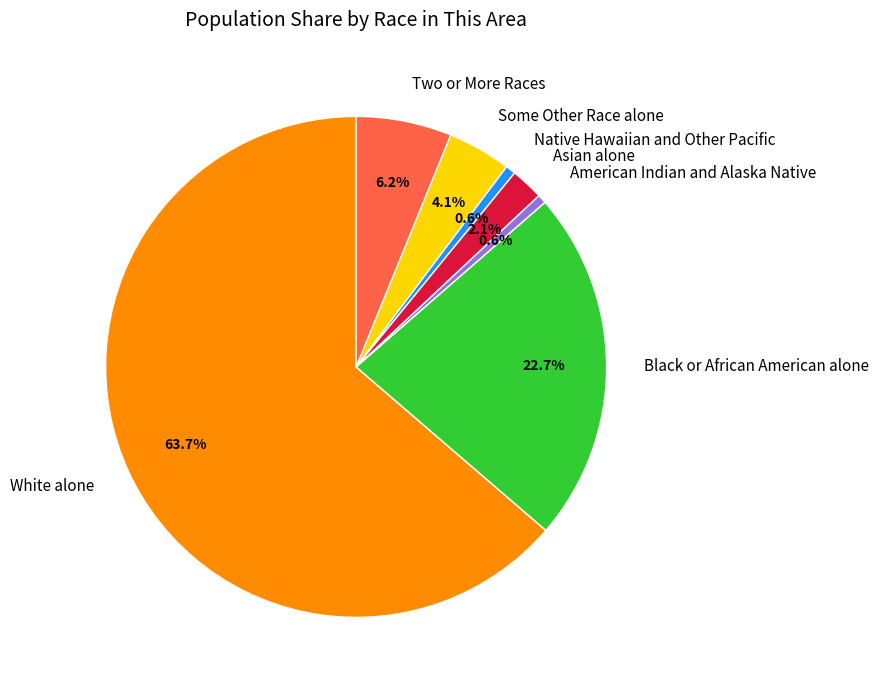

Which slice is the largest?

White alone